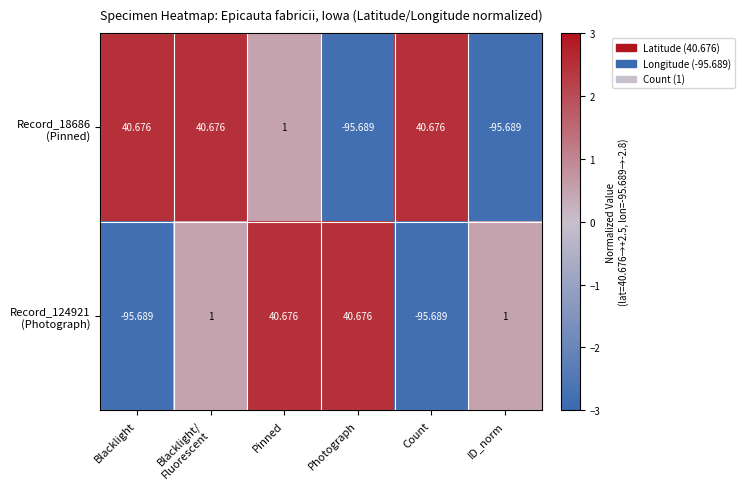

Count the number of categories in the chart.

6